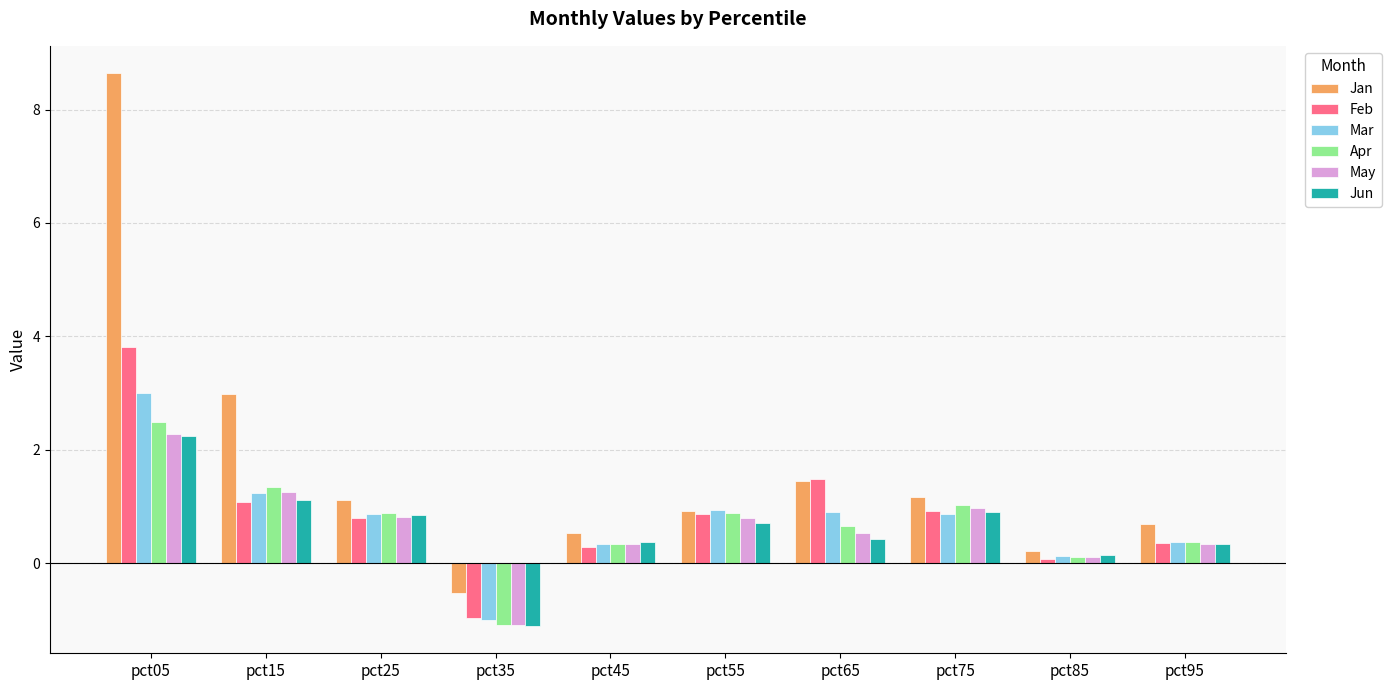

What are all the series names shown in the legend?

Jan, Feb, Mar, Apr, May, Jun